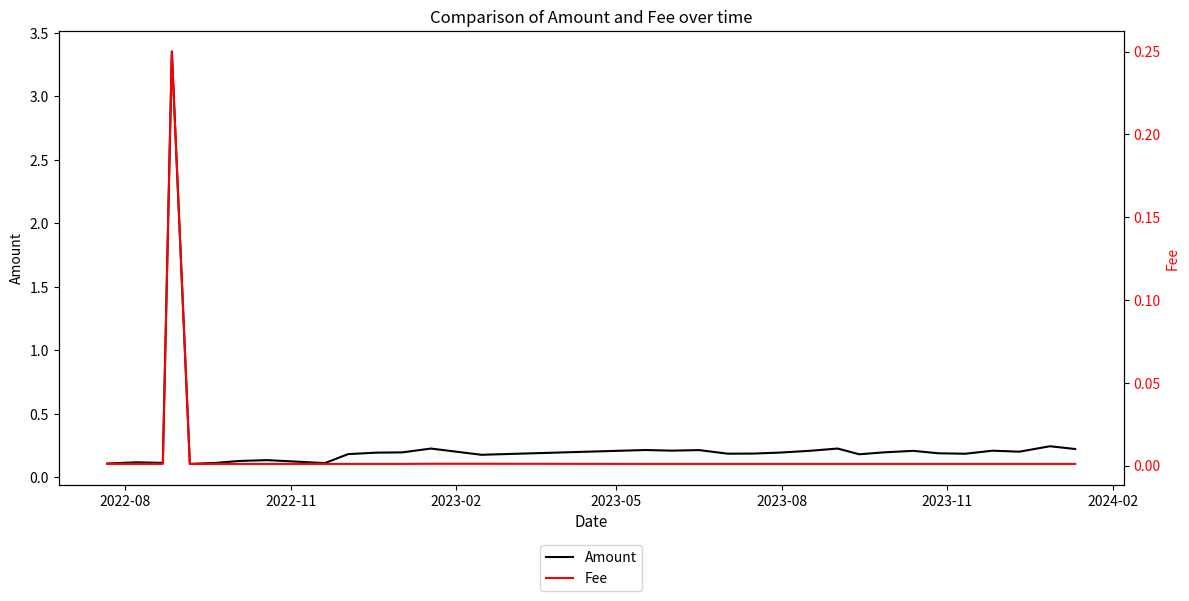

What is the value of the Amount point at the 27th from the left?

0.2